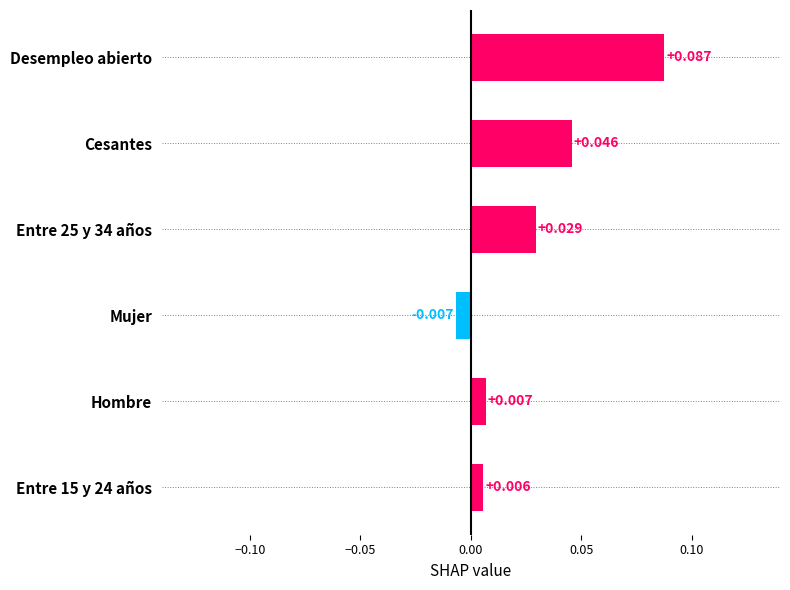

Which category has the highest value across all series?

Desempleo abierto